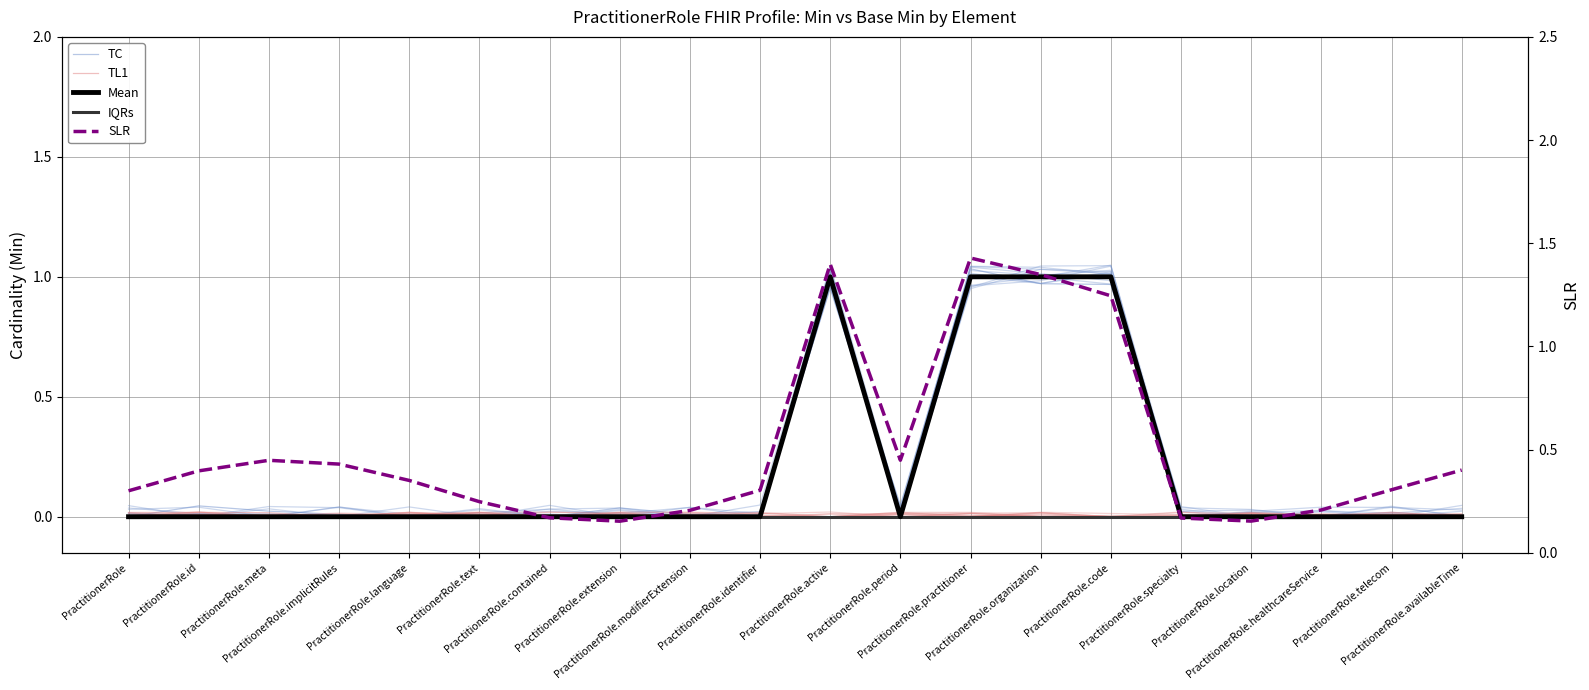

What are all the series names shown in the legend?

TC, TL1, Mean, IQRs, SLR